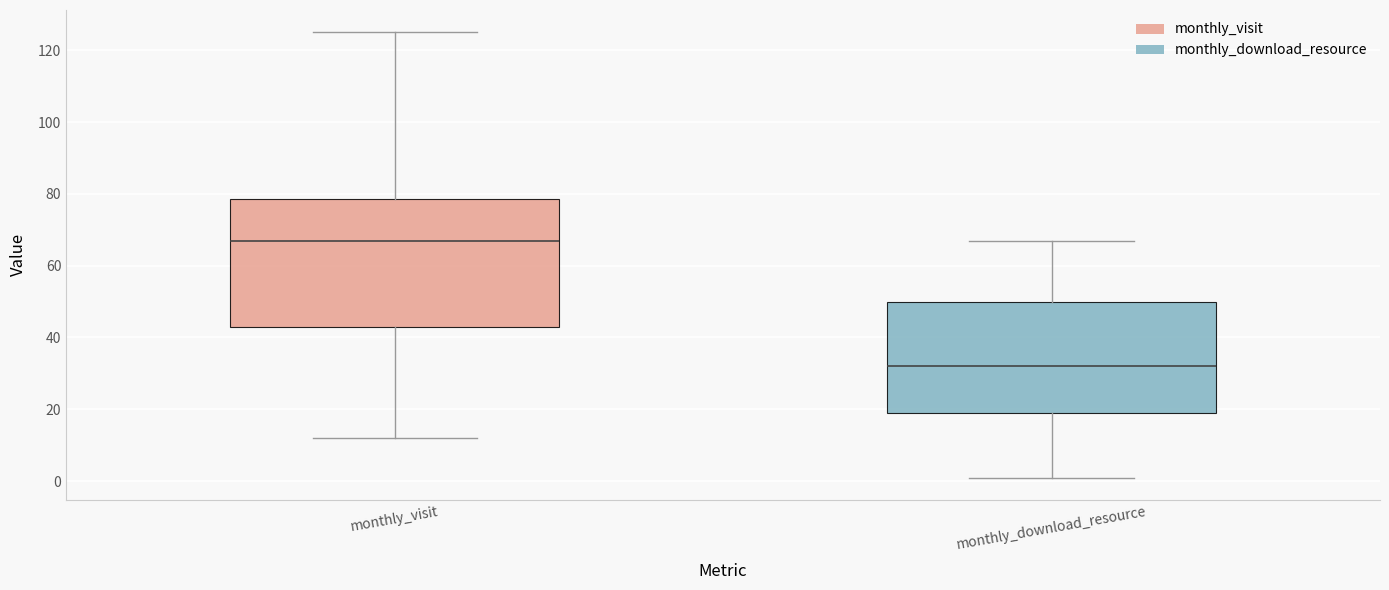

Comparing the boxes themselves (not the whiskers), which one is the tallest?

monthly_visit